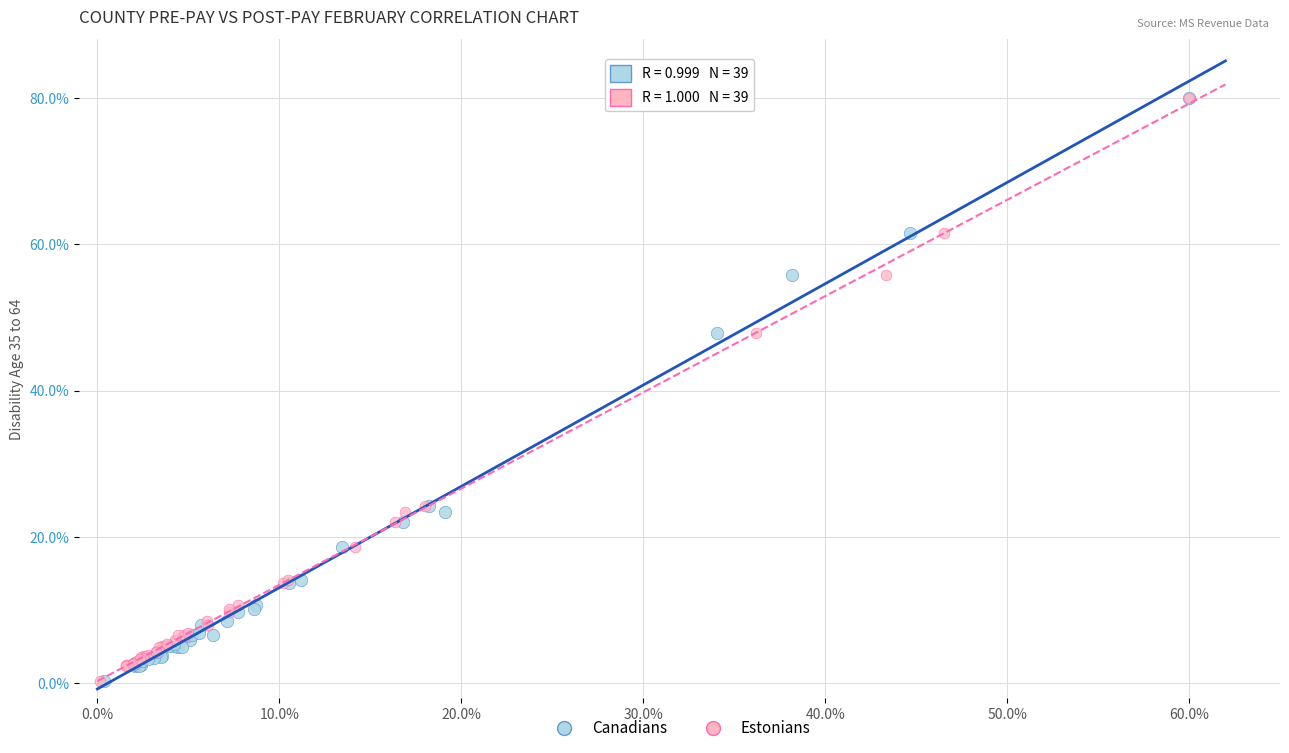

What are all the series names shown in the legend?

Canadians, Estonians